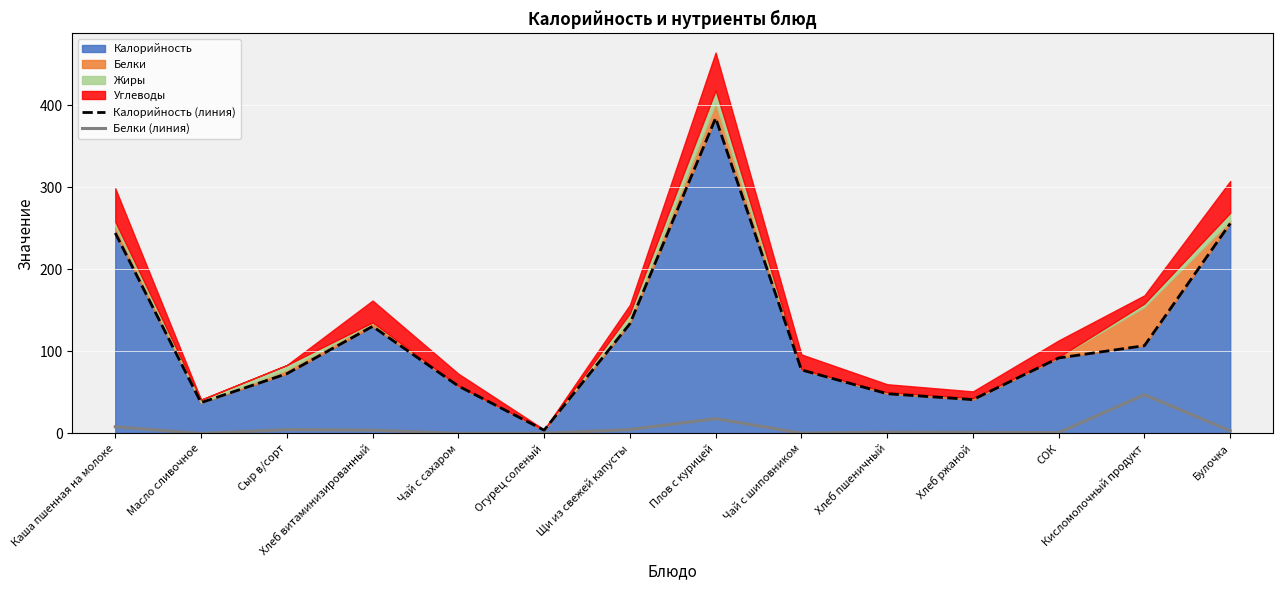

At which category is the sum across all series the highest?

Плов с курицей